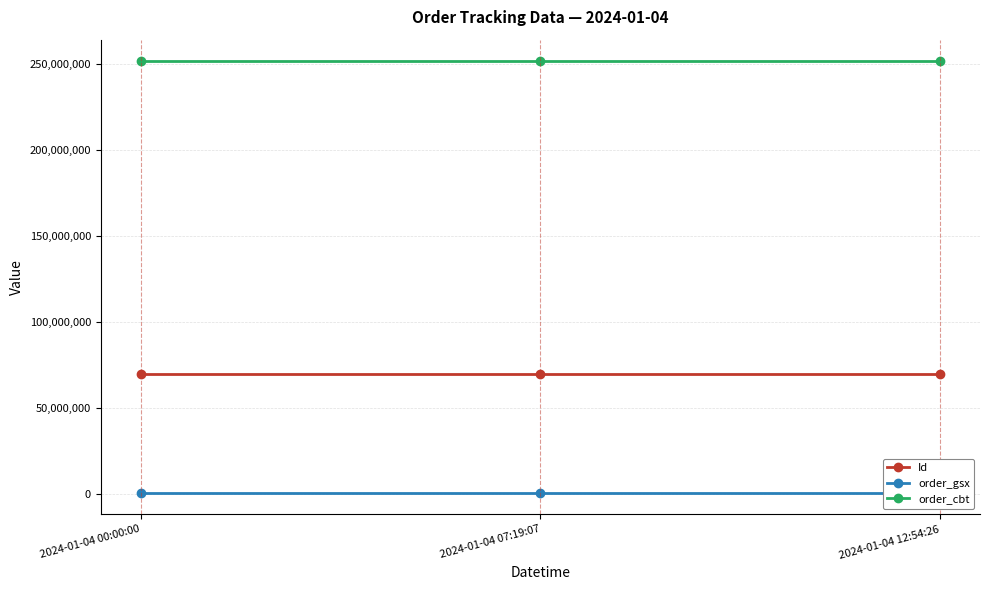

What is the label of the 2nd point from the left?

2024-01-04 07:19:07